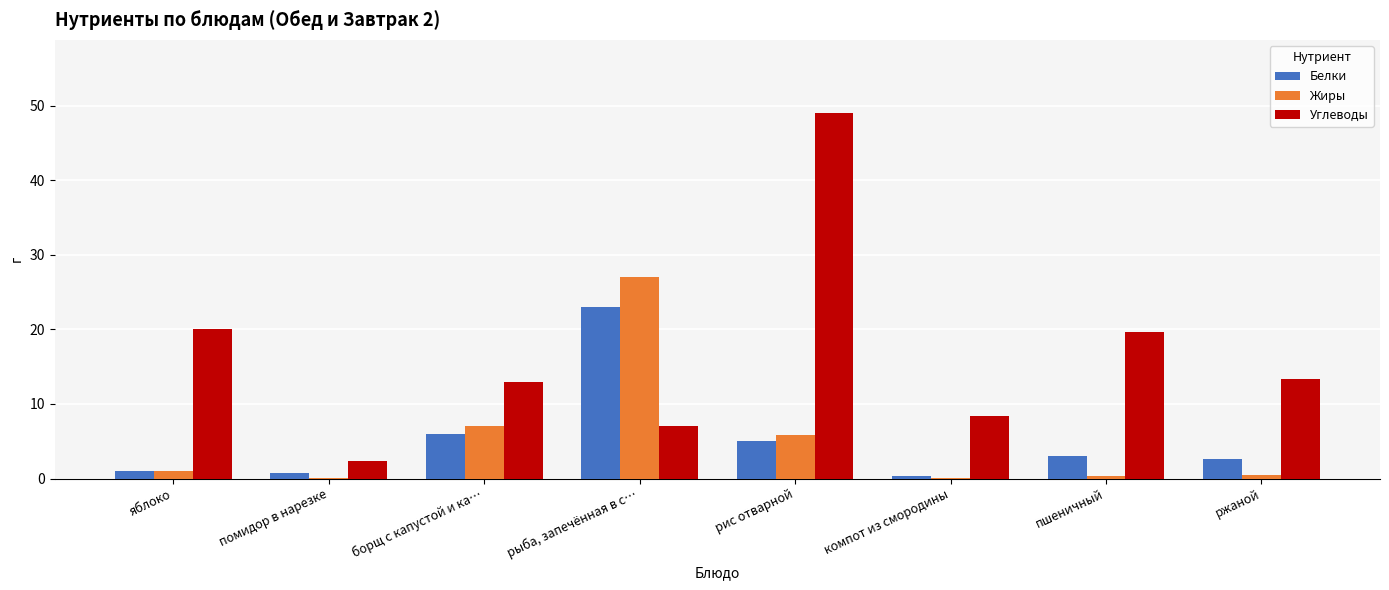

The Углеводы series shows 3.6 at ржаной. True or false?

False